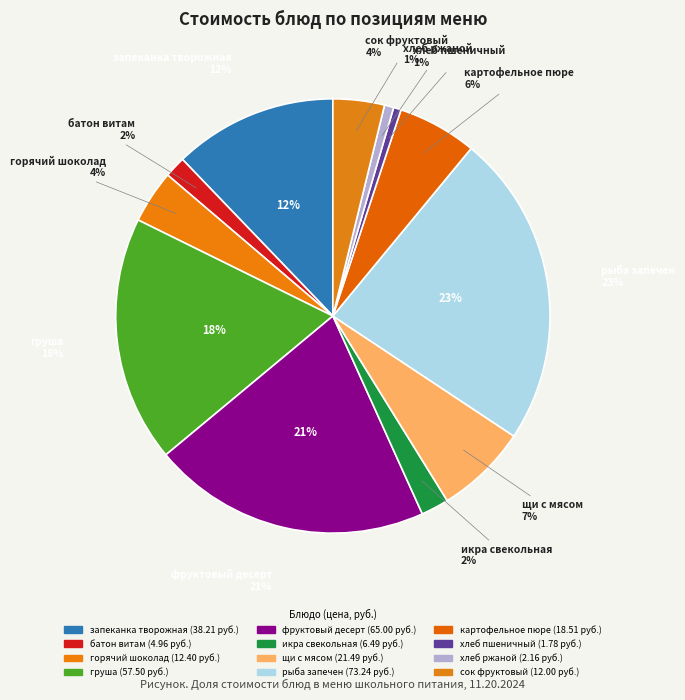

What percentage is the хлеб пшеничный slice, to the nearest percent?

1%